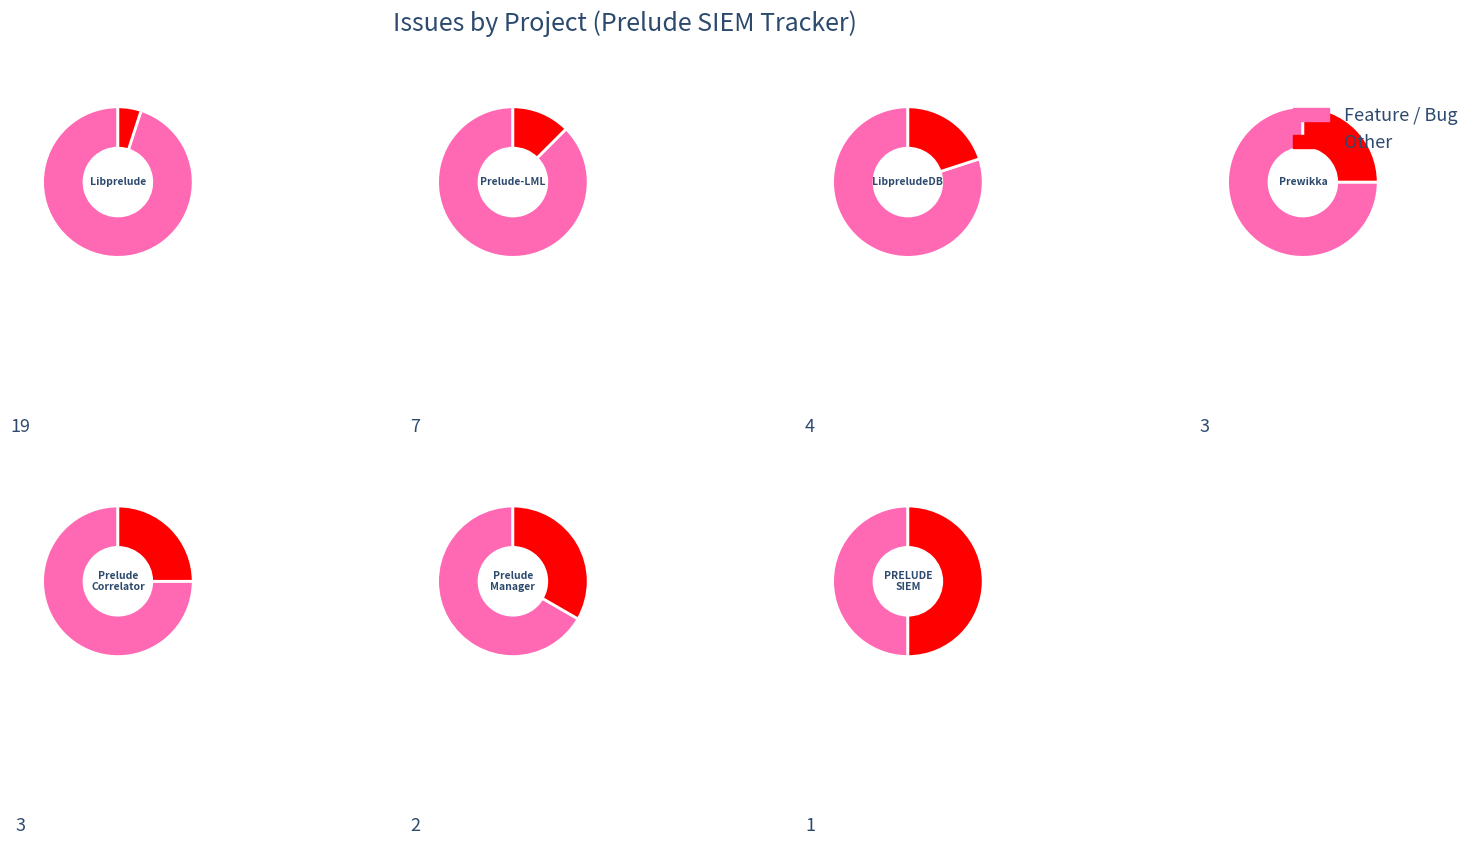

To the nearest percent, what percentage of the pie is PRELUDE SIEM?

3%